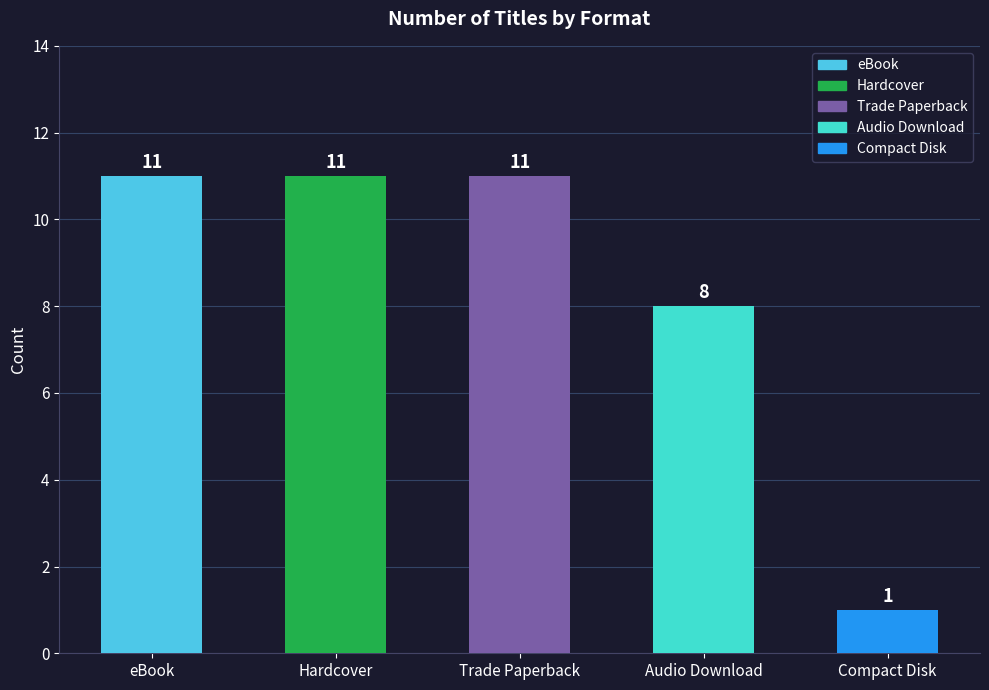

Is it true that the value at Compact Disk is 0?

False